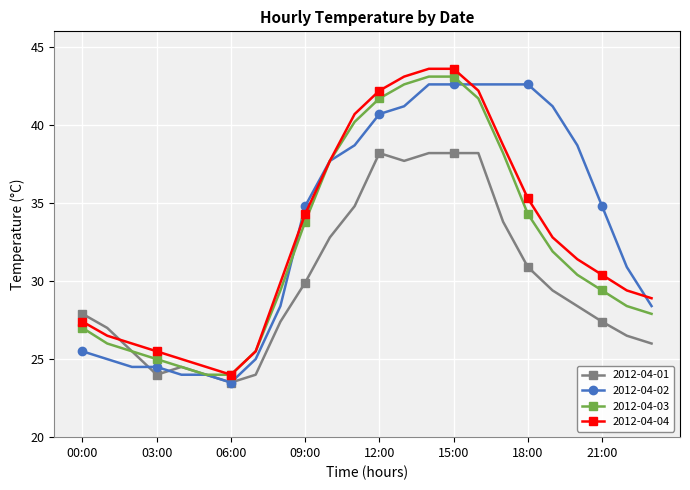

List the series in order of their overall mean, highest first.

2012-04-02, 2012-04-04, 2012-04-03, 2012-04-01